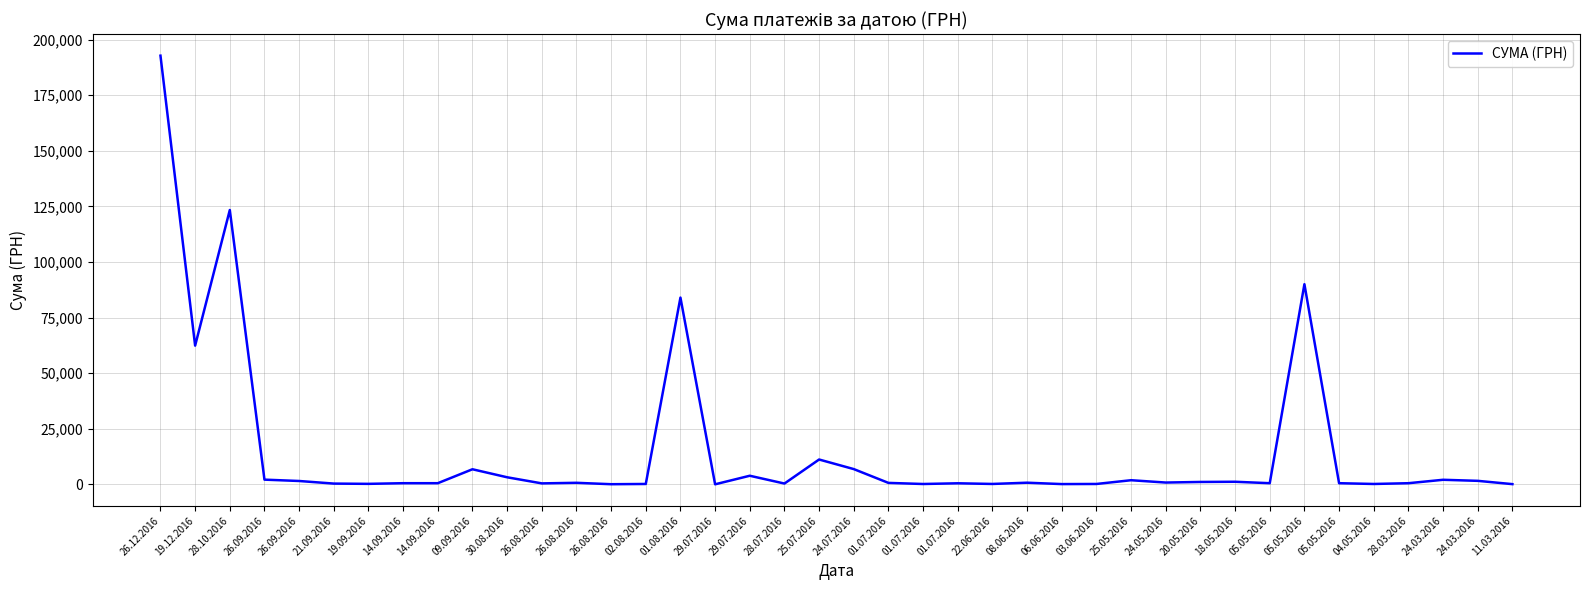

Count the number of values greater than 685.

20